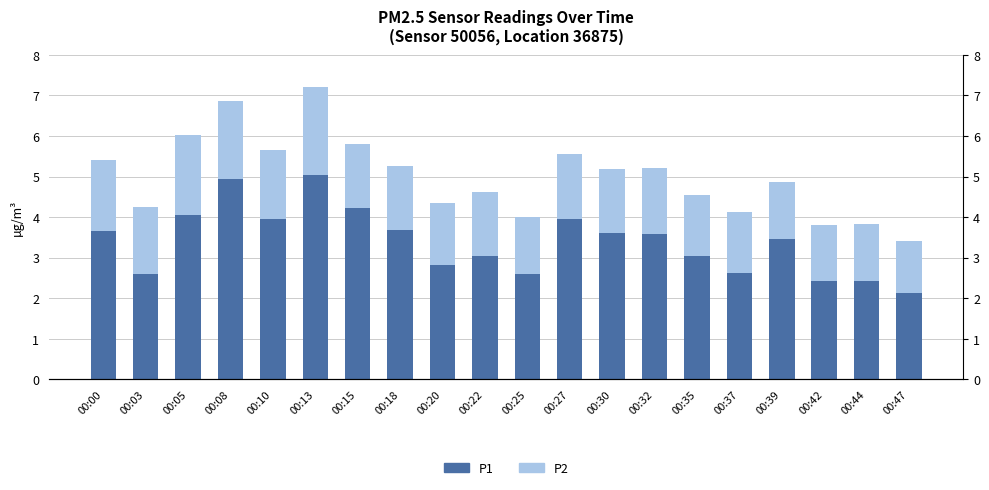

How many bars are there in each group?

2